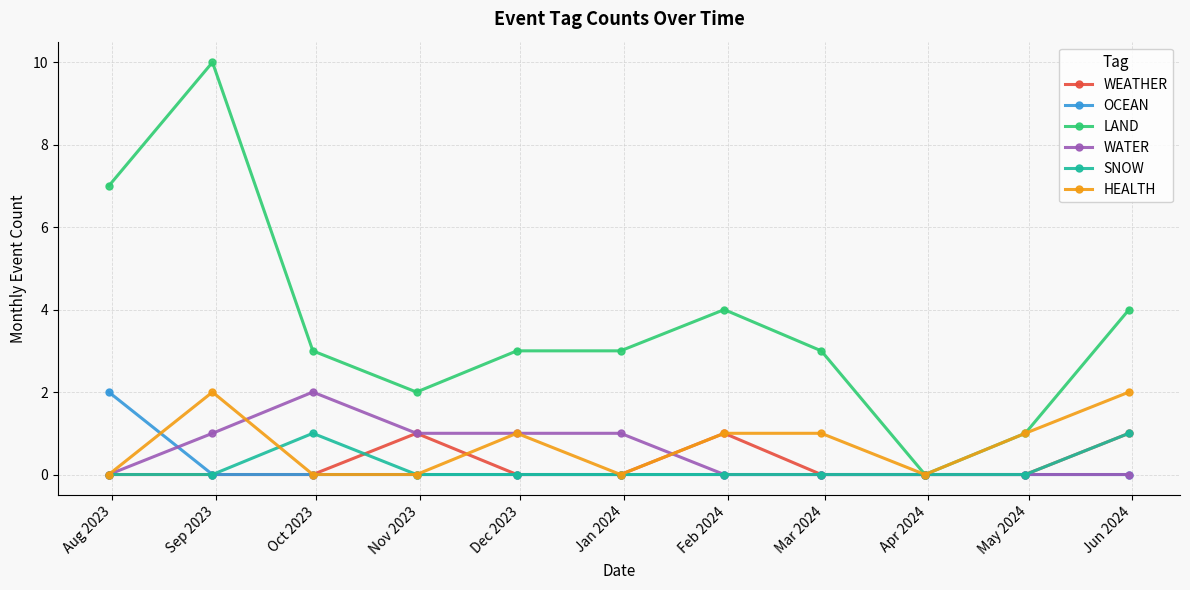

Which series has the largest range (max minus min)?

LAND